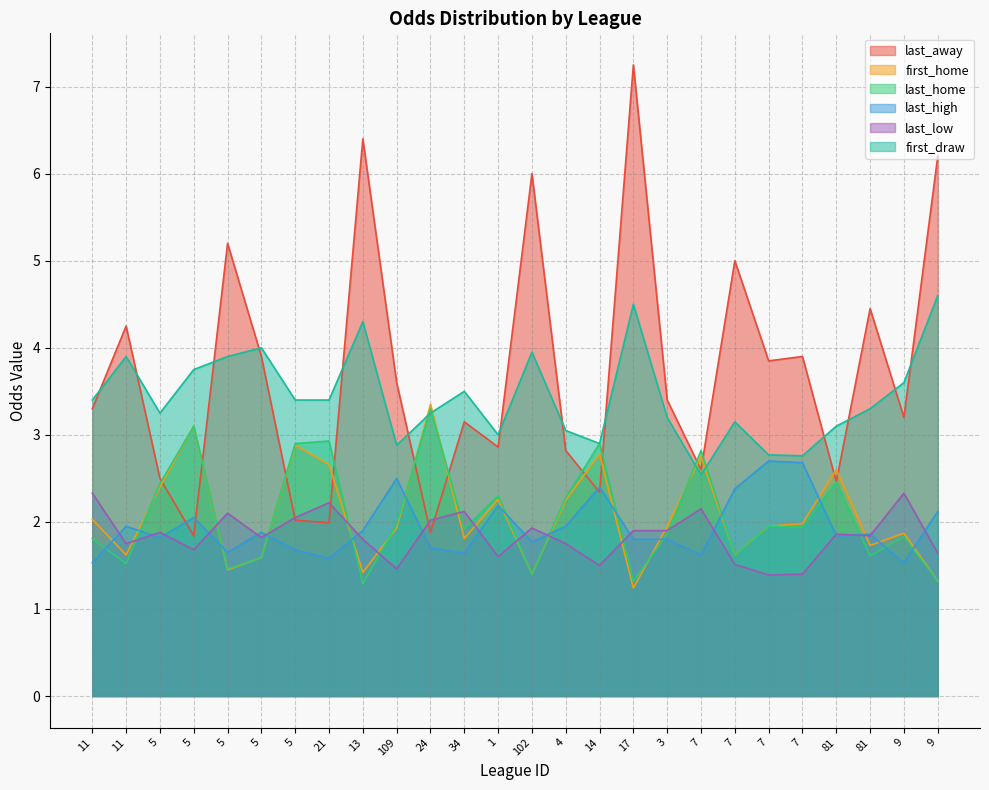

What is the difference between the maximum and minimum values in the last_away series?

5.4